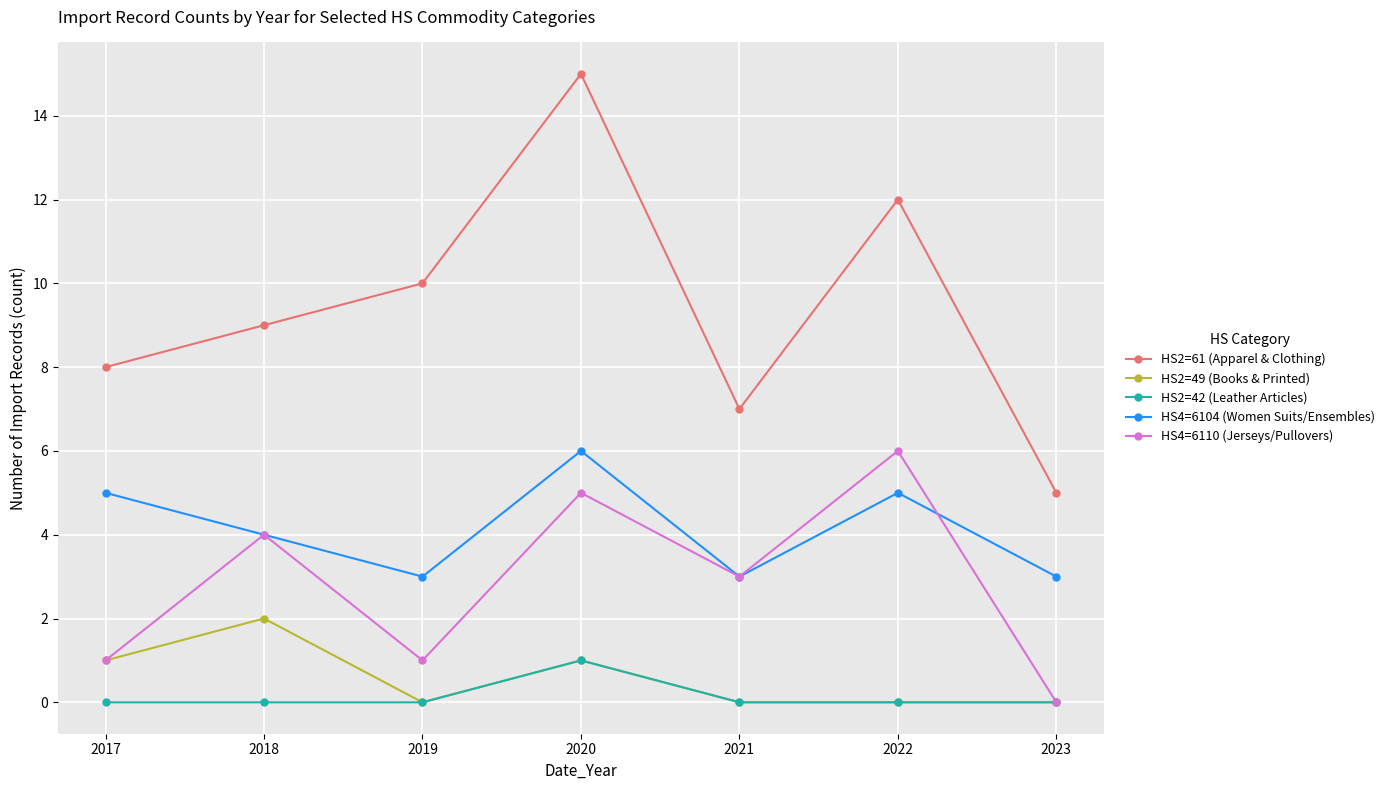

Which series has the widest spread of values?

HS2=61 (Apparel & Clothing)